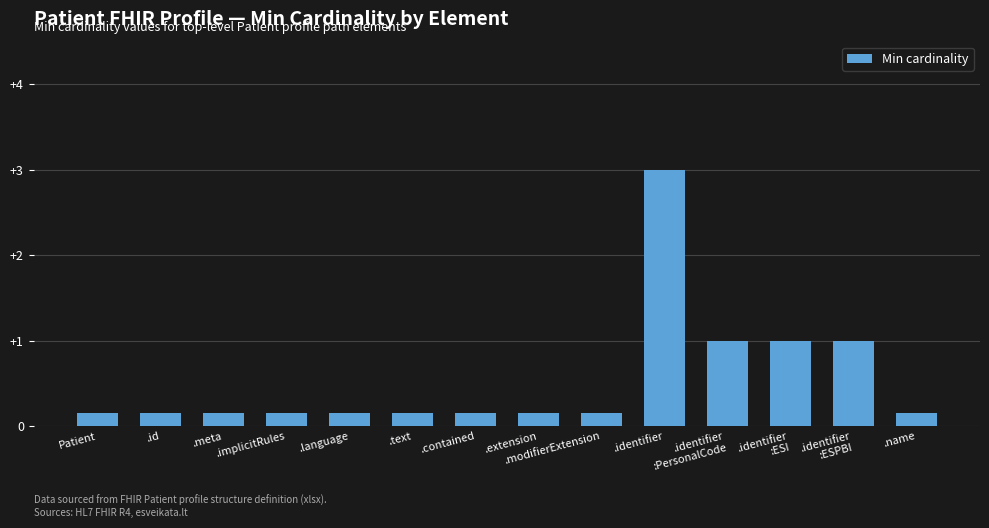

The chart shows a value of 1.0 at .identifier
:ESI. True or false?

True